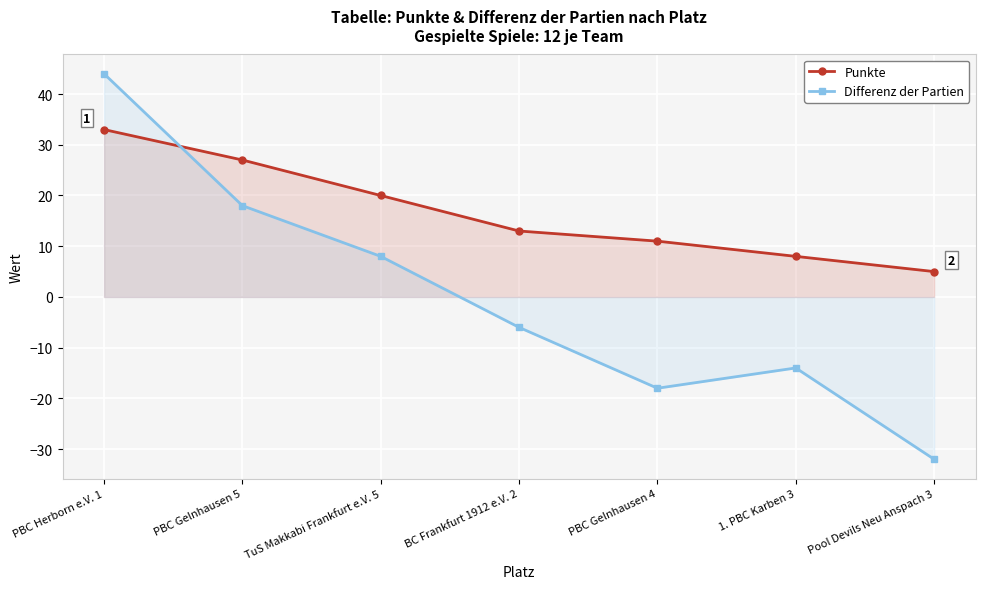

The Punkte series shows 27 at PBC Gelnhausen 5. True or false?

True